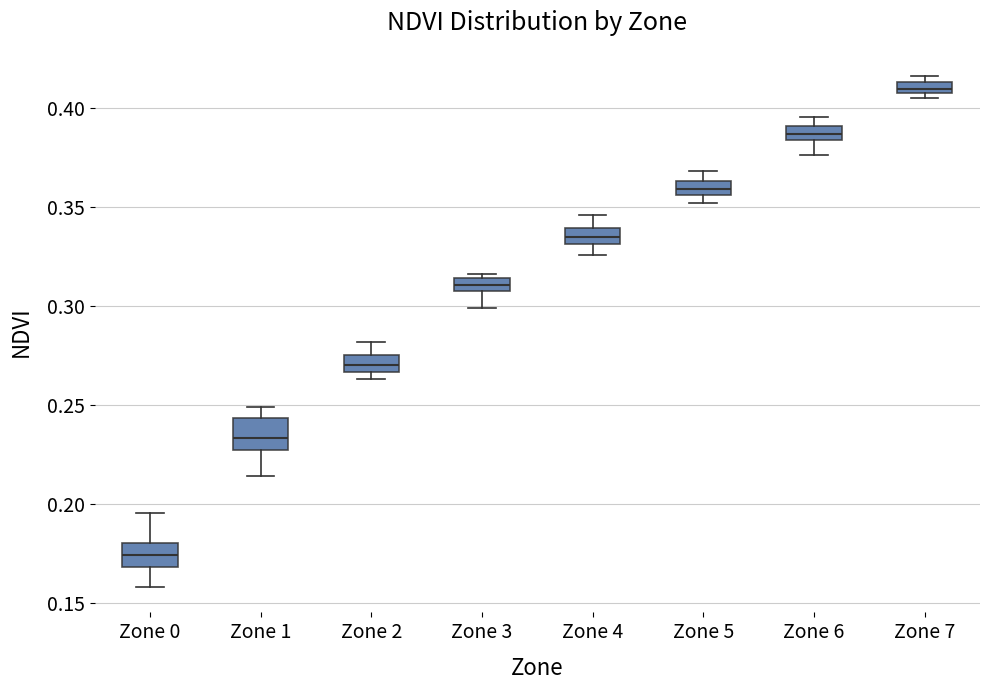

Which box's median line is the highest?

Zone 7